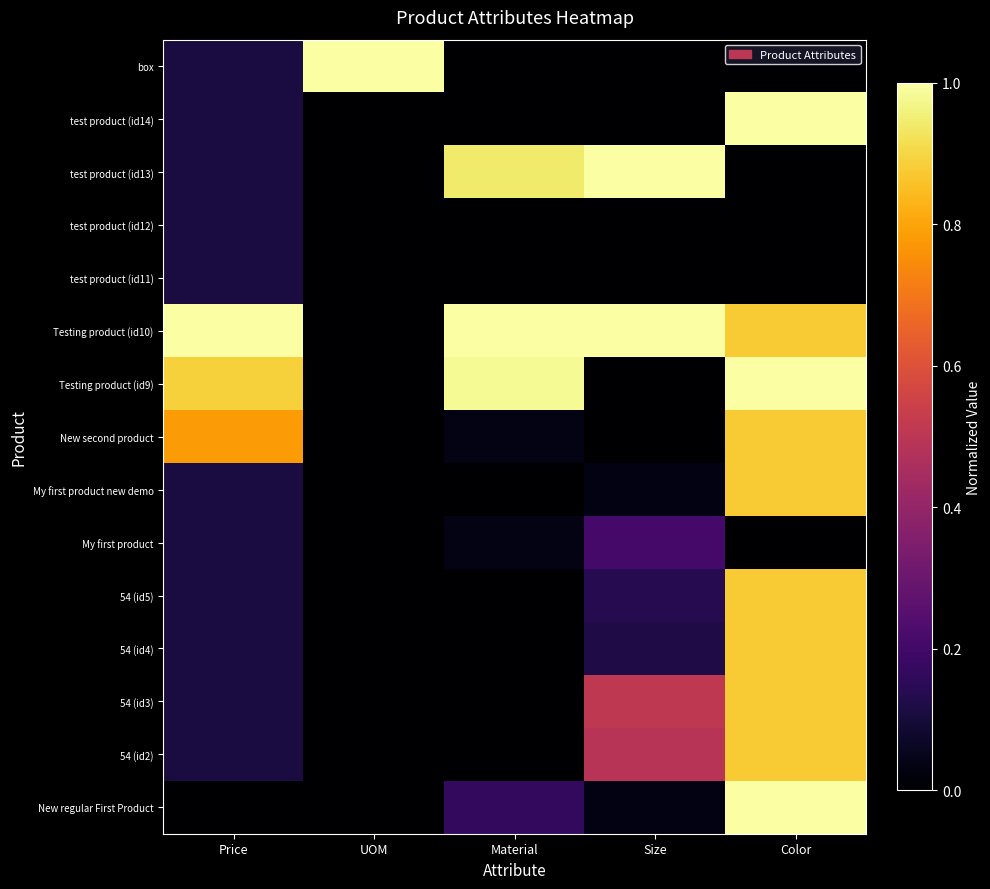

What is the total value across all series at Material?

3.2